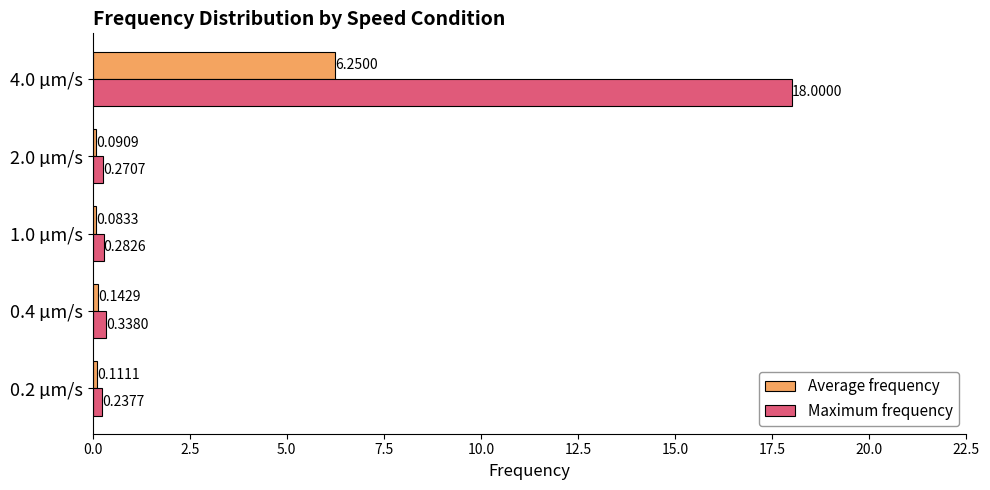

Which category has the highest value across all series?

4.0 µm/s